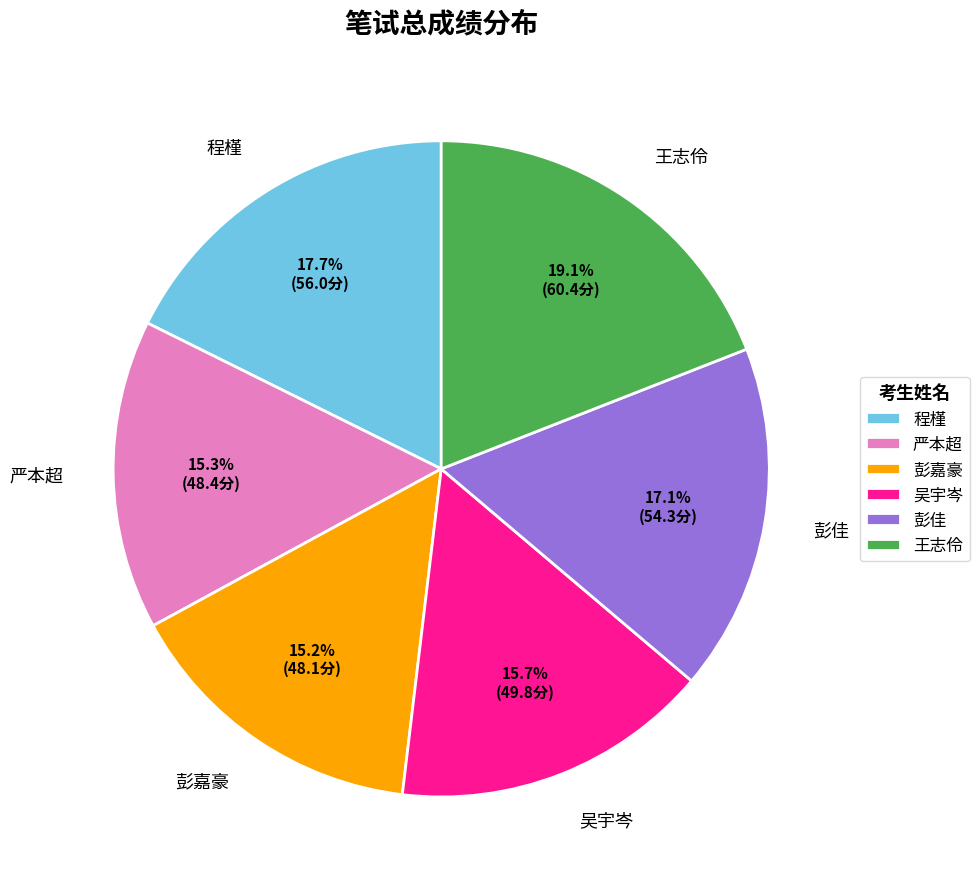

Is it true that 吴宇岑 is 16% of the pie?

True